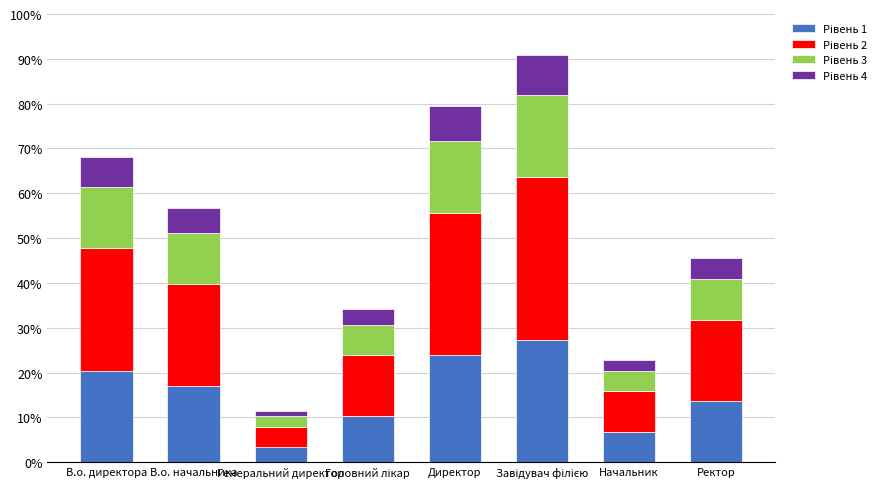

Are the bars horizontal?

No